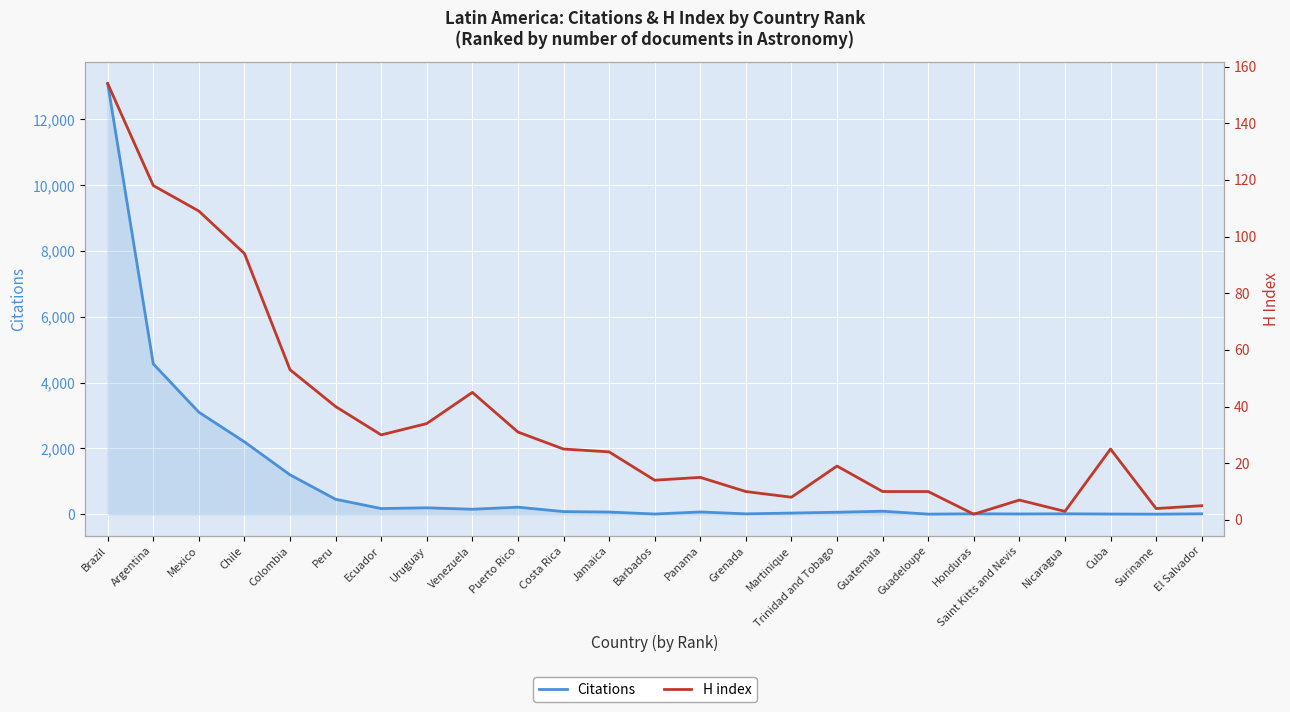

At which category is the sum across all series the highest?

Brazil